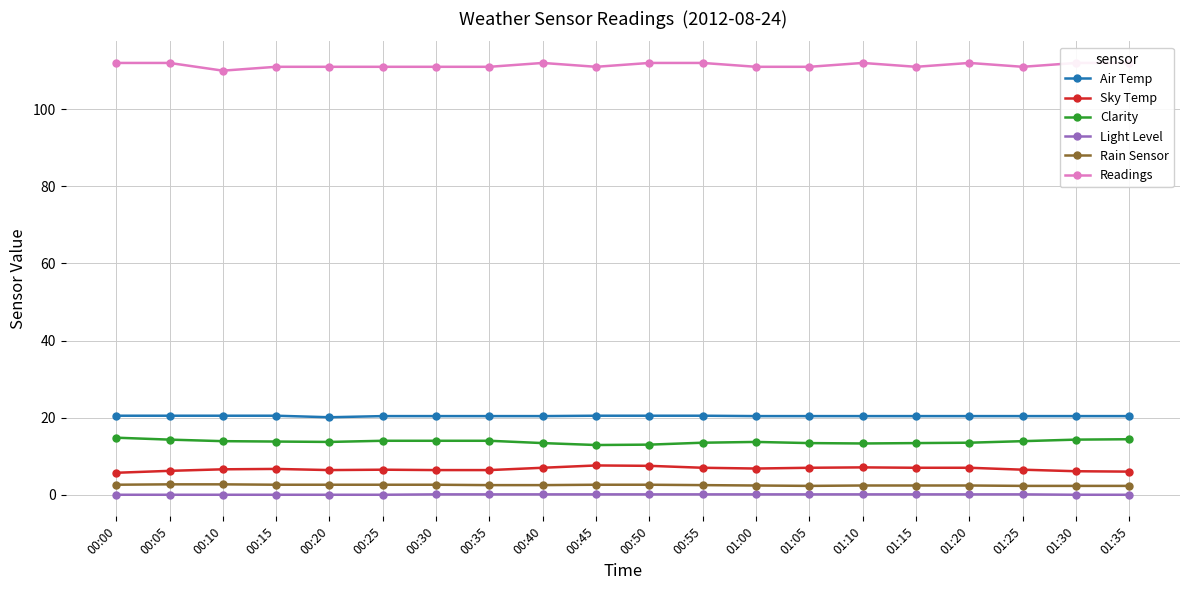

At 01:15, list the series in order from largest to smallest.

Readings, Air Temp, Clarity, Sky Temp, Rain Sensor, Light Level